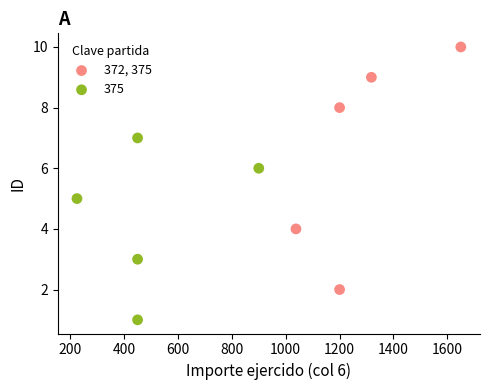

Which series reaches the maximum Y coordinate?

372, 375